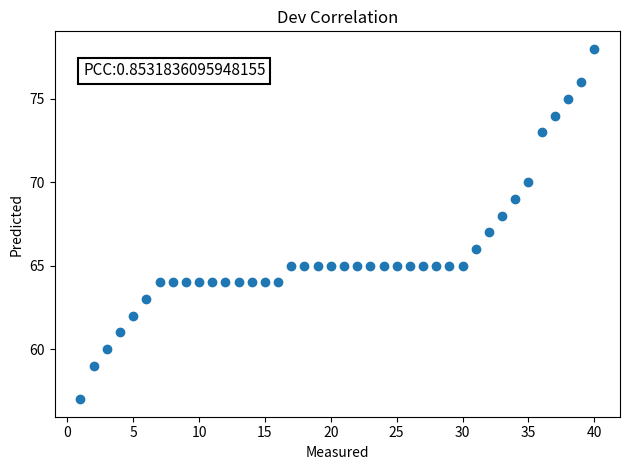

What is the range of X values (max minus min)?

39